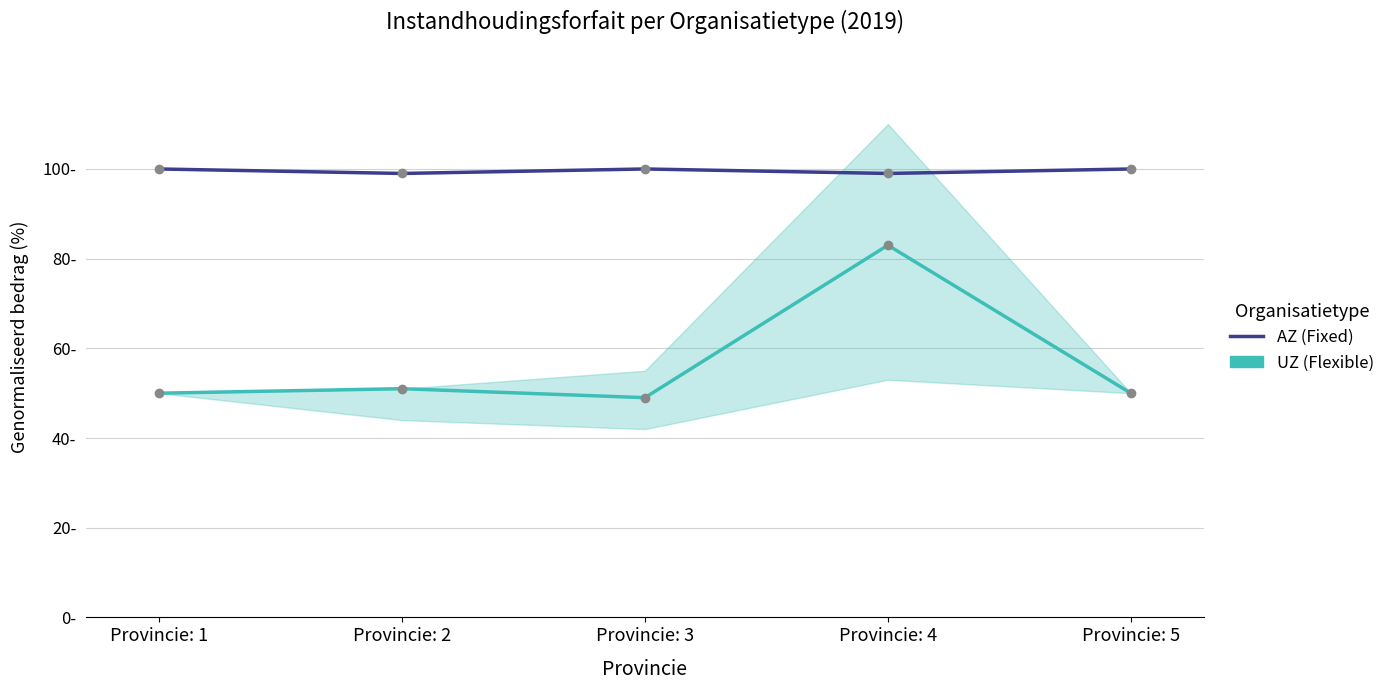

What is the total value across all series at Provincie: 5?

150